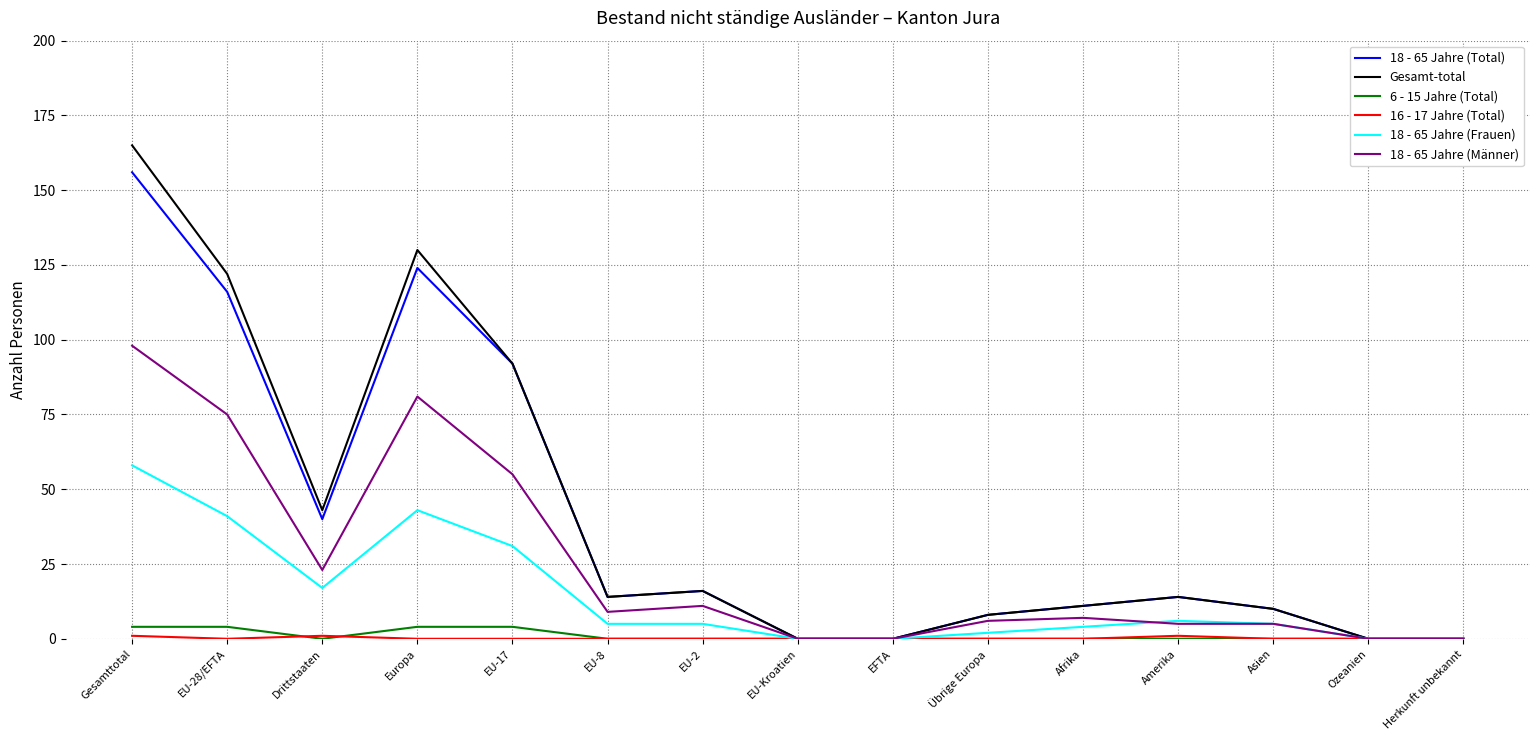

Read the Gesamt-total value at EU-17.

92